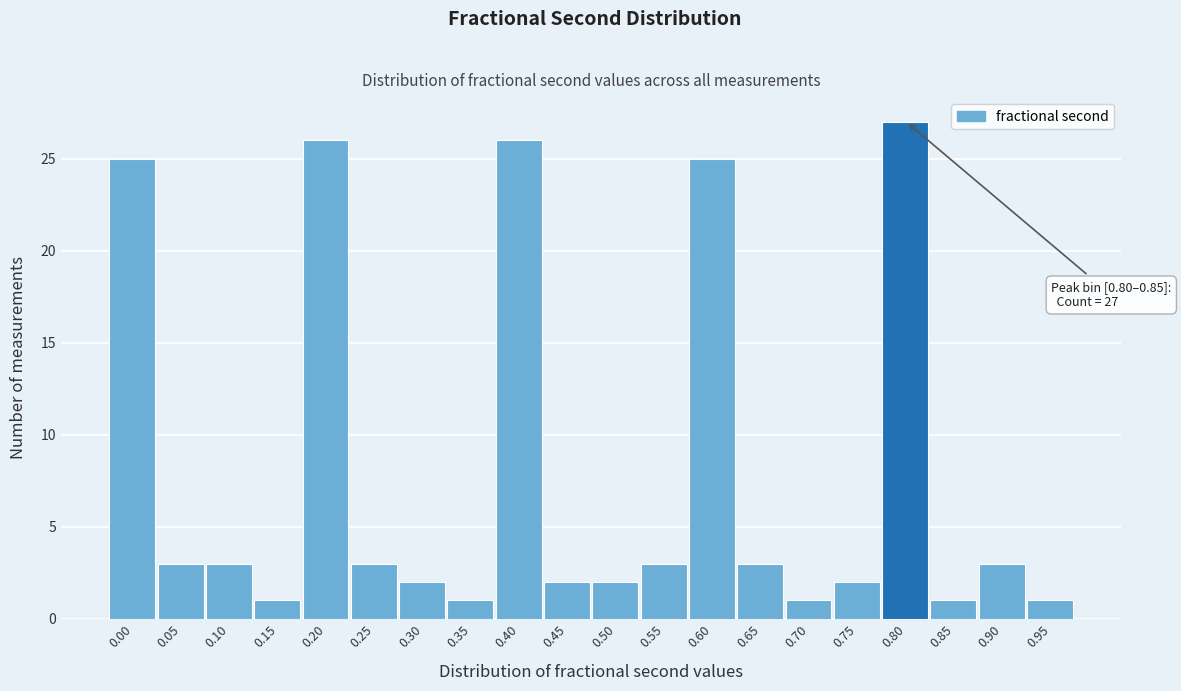

Reading left to right, list all the values displayed in this chart.

25	3	3	1	26	3	2	1	26	2	2	3	25	3	1	2	27	1	3	1